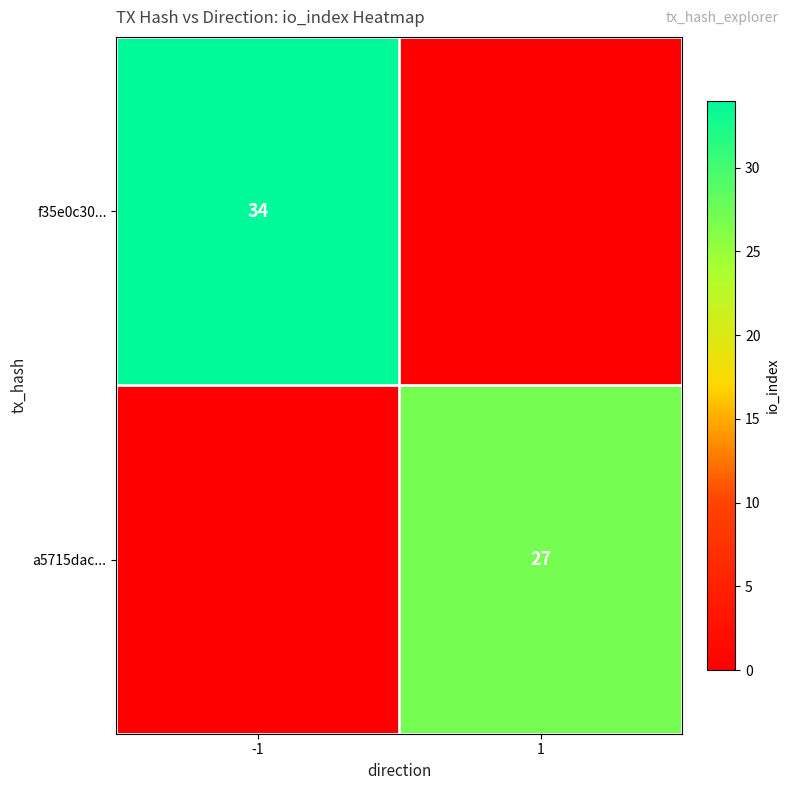

True or false: a5715dac... has a value of 48 at 1.

False